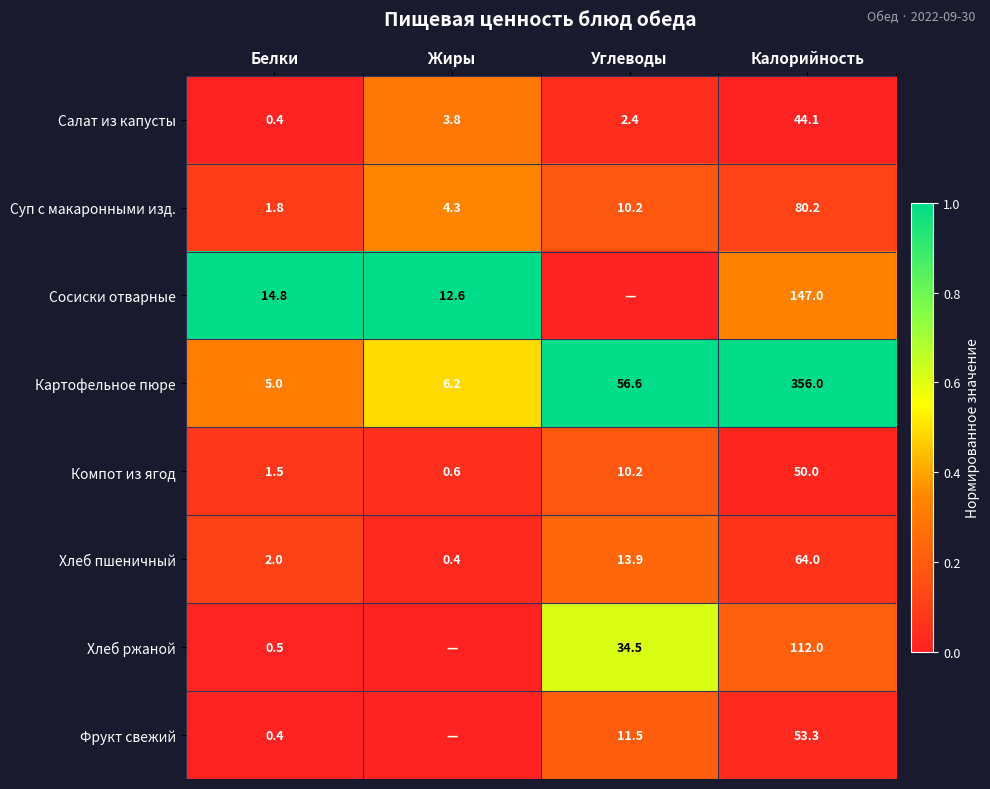

What is the difference between the highest and lowest values at Калорийность?

311.9